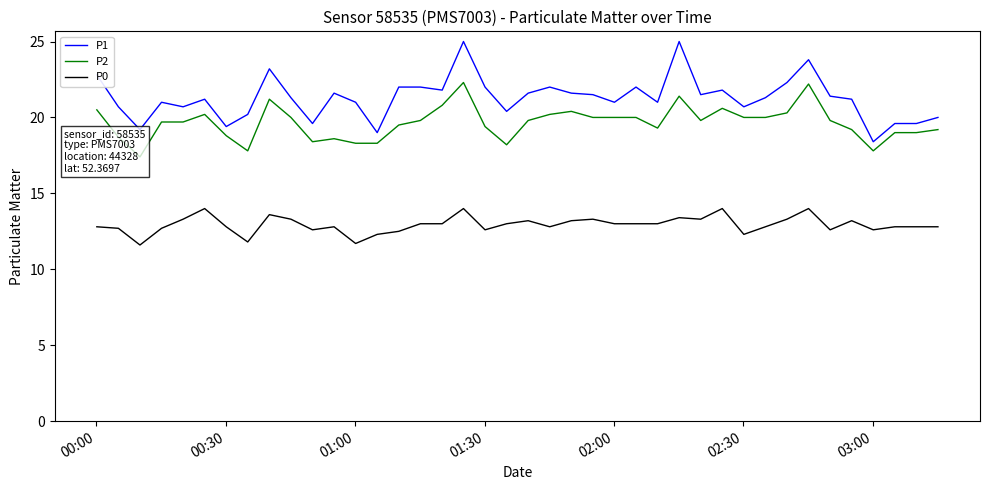

What is the highest value of the P1 series?

25.0